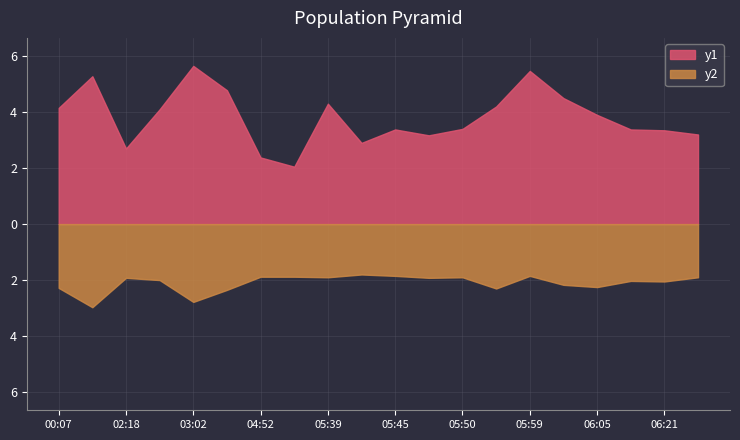

True or false: SDS_P1 and SDS_P2 intersect in this chart.

False